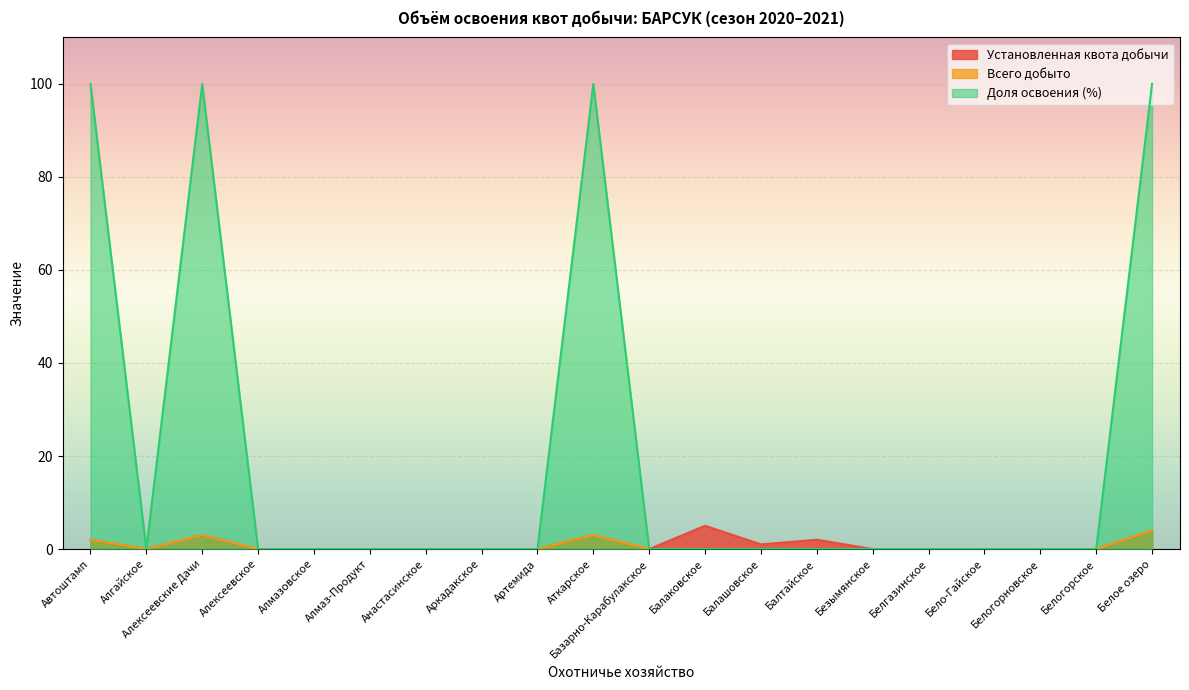

The value of Всего добыто at Белое озеро is 7. True or false?

False